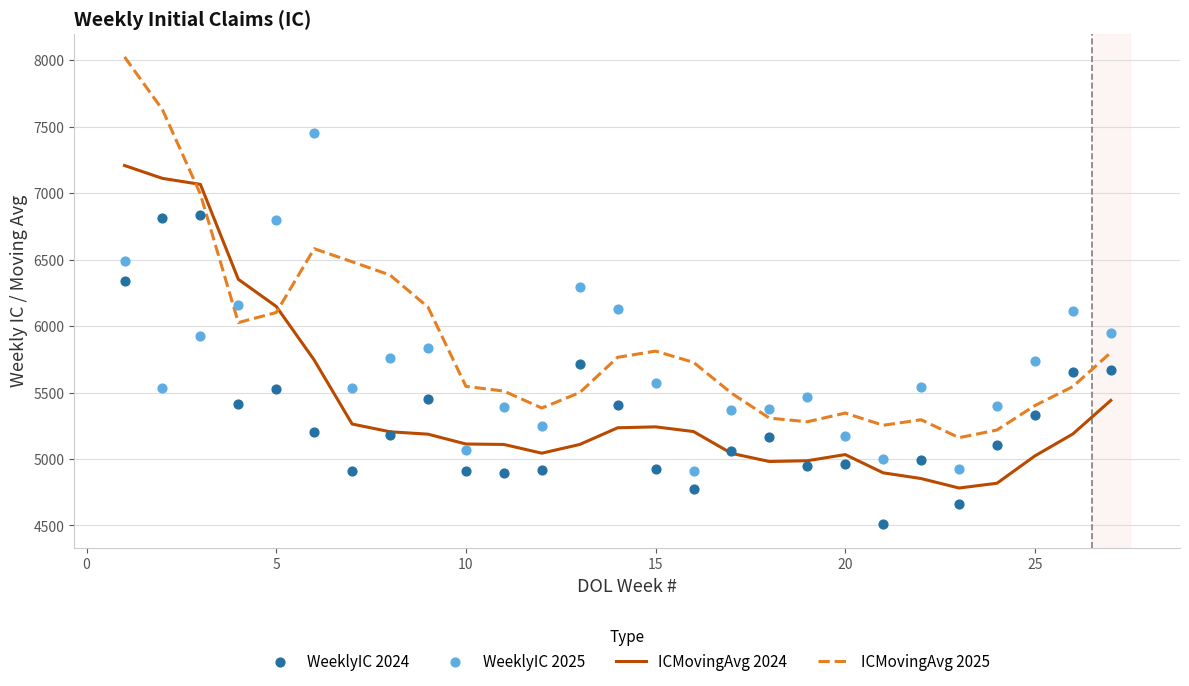

What are all the series names shown in the legend?

ICMovingAvg 2024, ICMovingAvg 2025, WeeklyIC 2024, WeeklyIC 2025